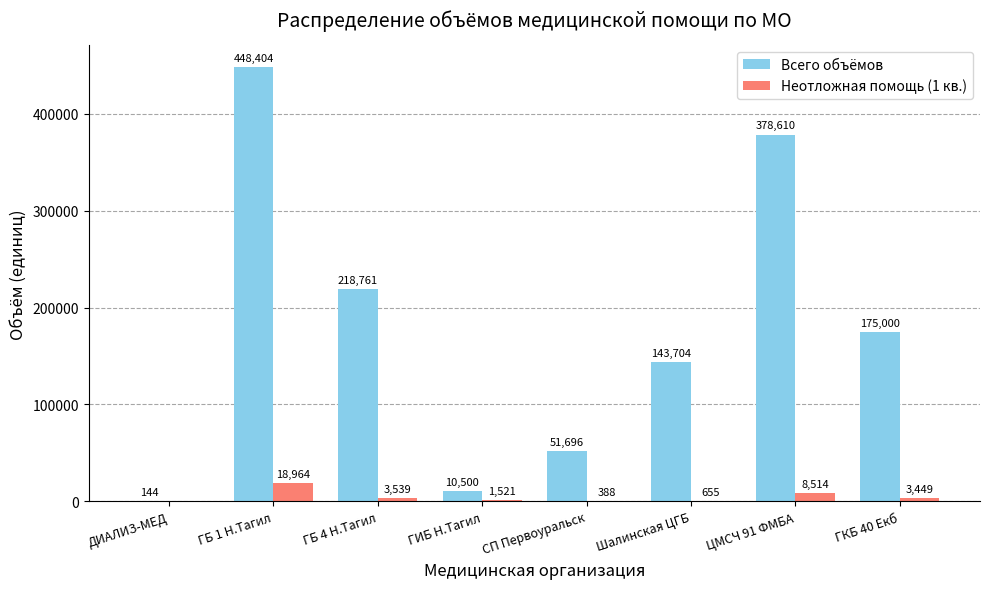

Reading left to right, extract all data points from this chart.

Всего объёмов: ДИАЛИЗ-МЕД=144	ГБ 1 Н.Тагил=448404	ГБ 4 Н.Тагил=218761	ГИБ Н.Тагил=10500	СП Первоуральск=51696	Шалинская ЦГБ=143704	ЦМСЧ 91 ФМБА=378610	ГКБ 40 Екб=175000
Неотложная помощь (1 кв.): ДИАЛИЗ-МЕД=0	ГБ 1 Н.Тагил=18964	ГБ 4 Н.Тагил=3539	ГИБ Н.Тагил=1521	СП Первоуральск=388	Шалинская ЦГБ=655	ЦМСЧ 91 ФМБА=8514	ГКБ 40 Екб=3449